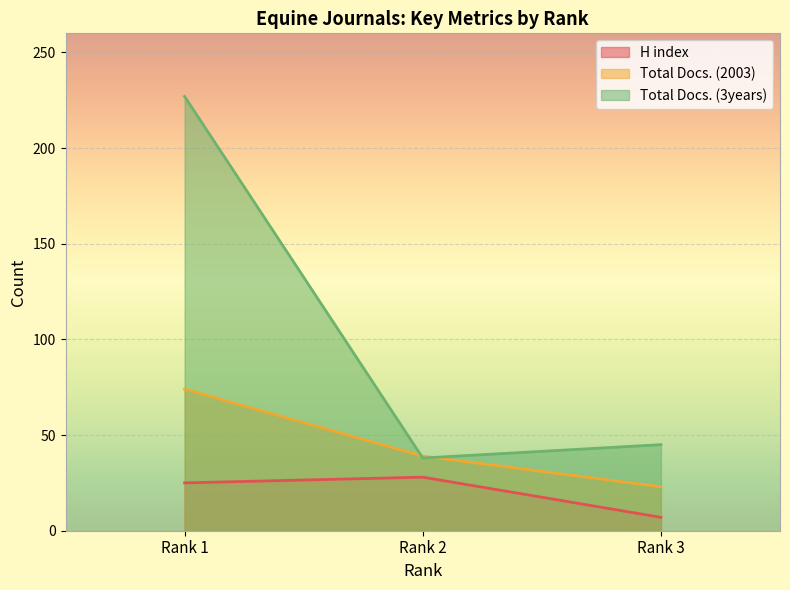

At how many categories does at least one series exceed 186?

1